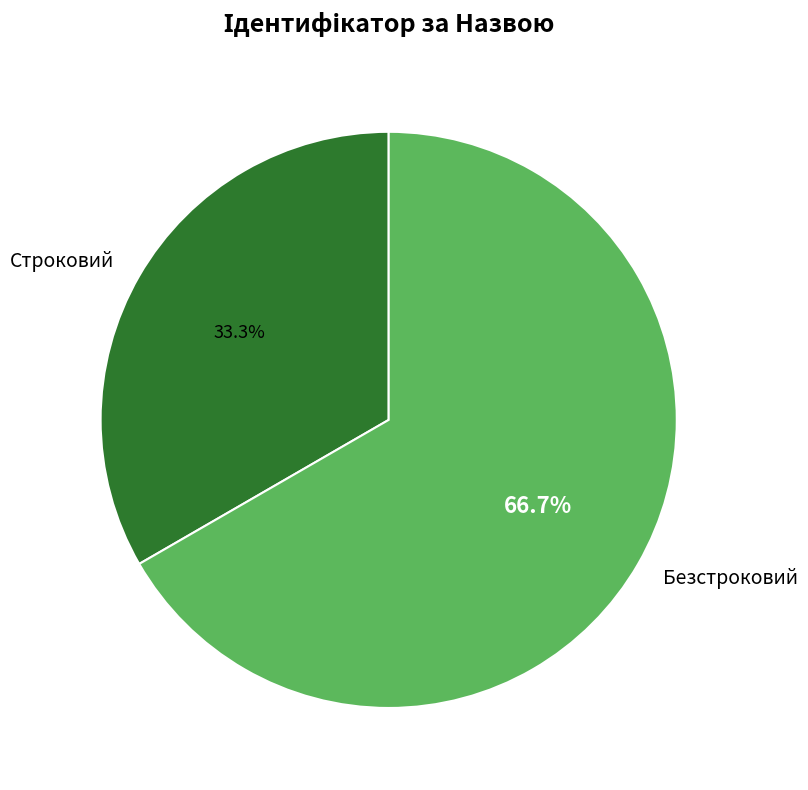

Which has a higher value, Строковий or Безстроковий?

Безстроковий